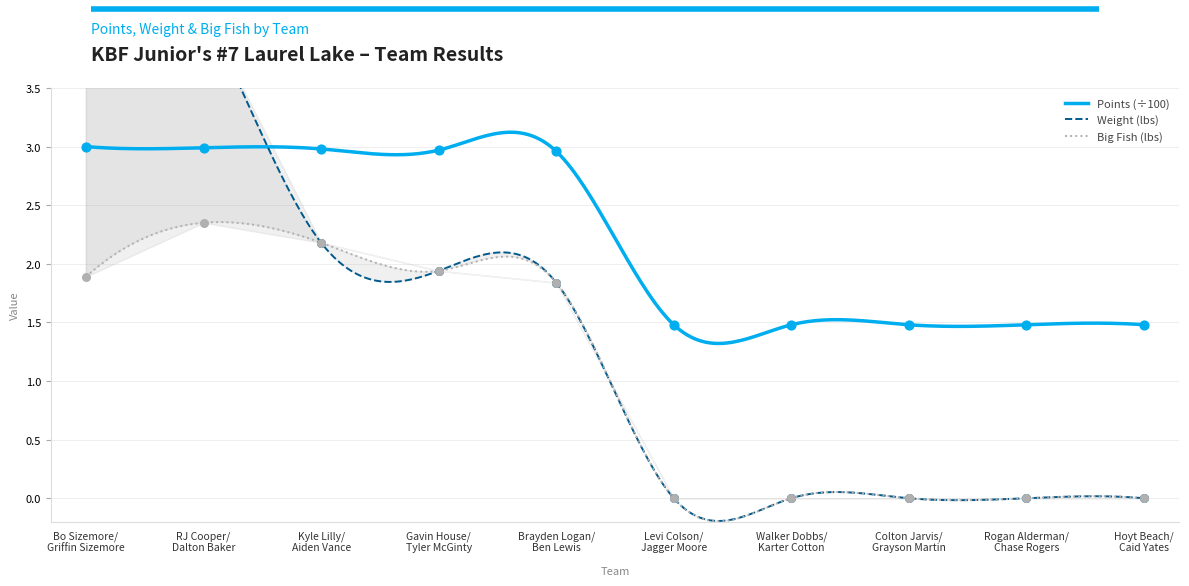

Which series has the widest spread of Y values?

Weight (lbs)